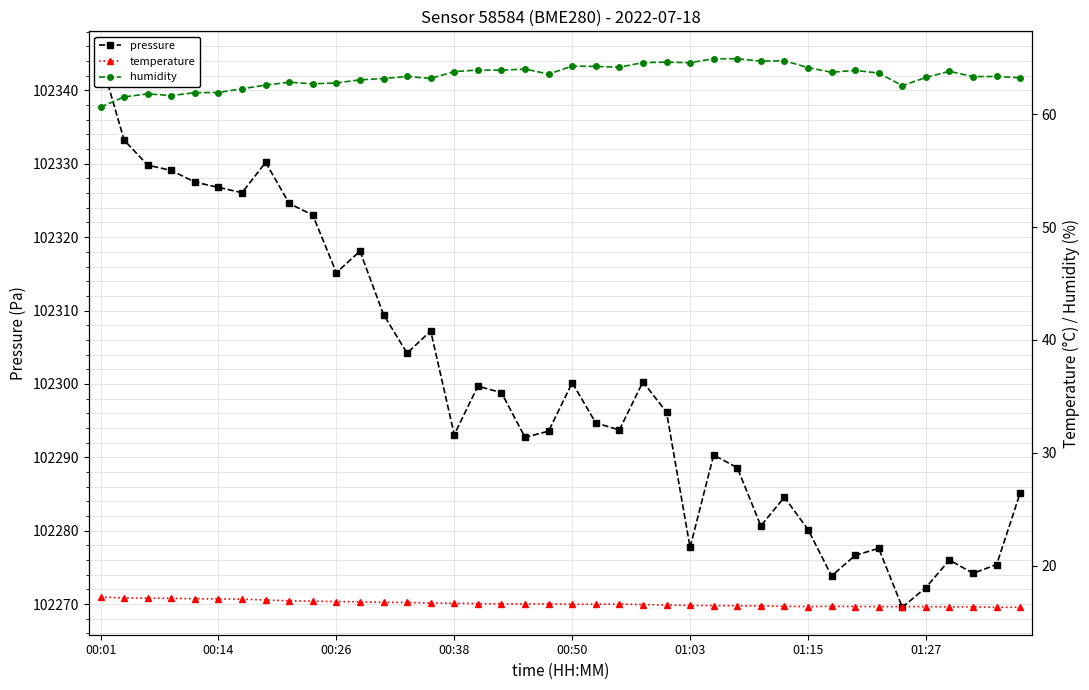

What position from the right is 17?

23